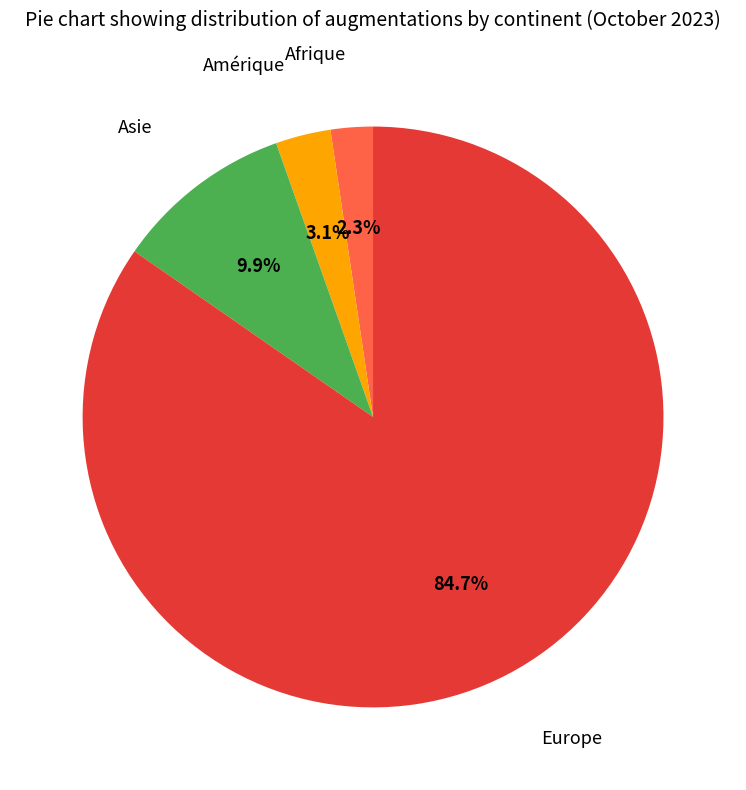

Is there any slice that represents more than half of the pie?

Yes